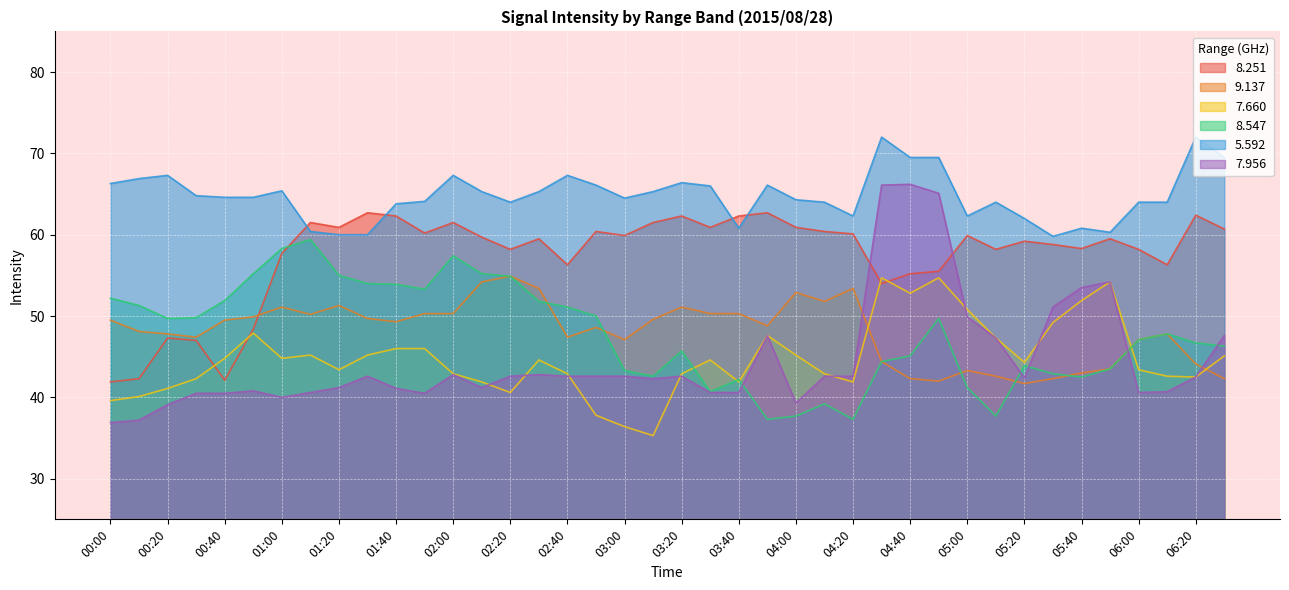

What position from the left is 04:10?

26